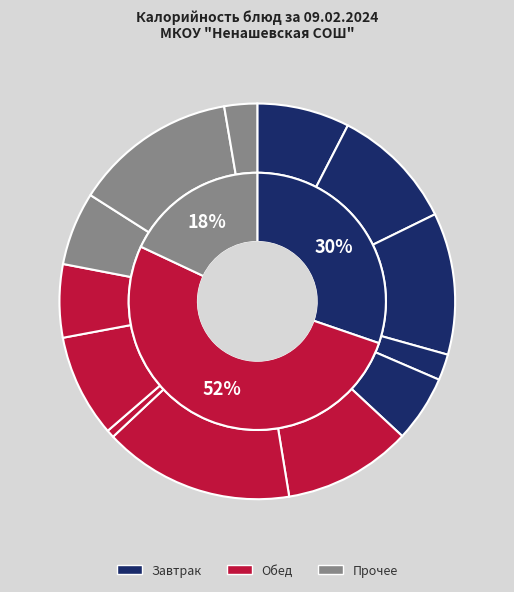

Does Помидор свежий represent more than half of the total?

No